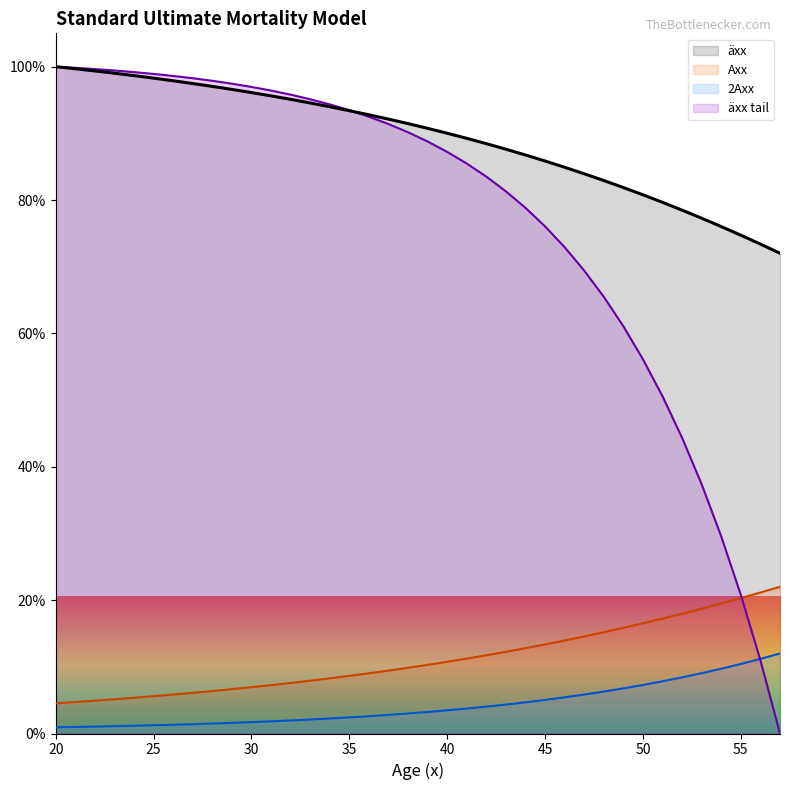

The value of axxtail at 31 is 168.7. True or false?

False